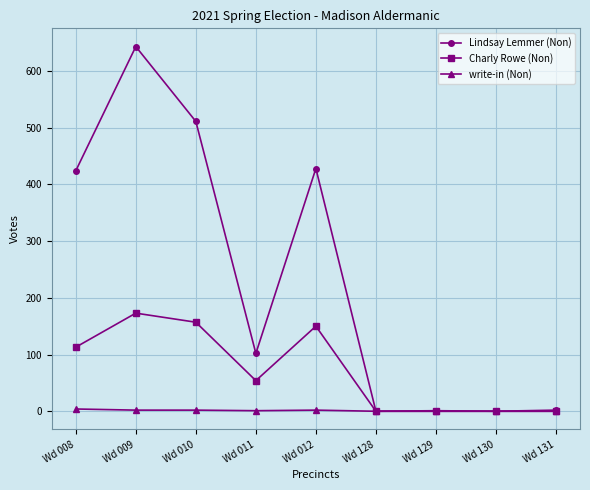

At which category does Lindsay Lemmer (Non) reach its first local peak?

Wd 009